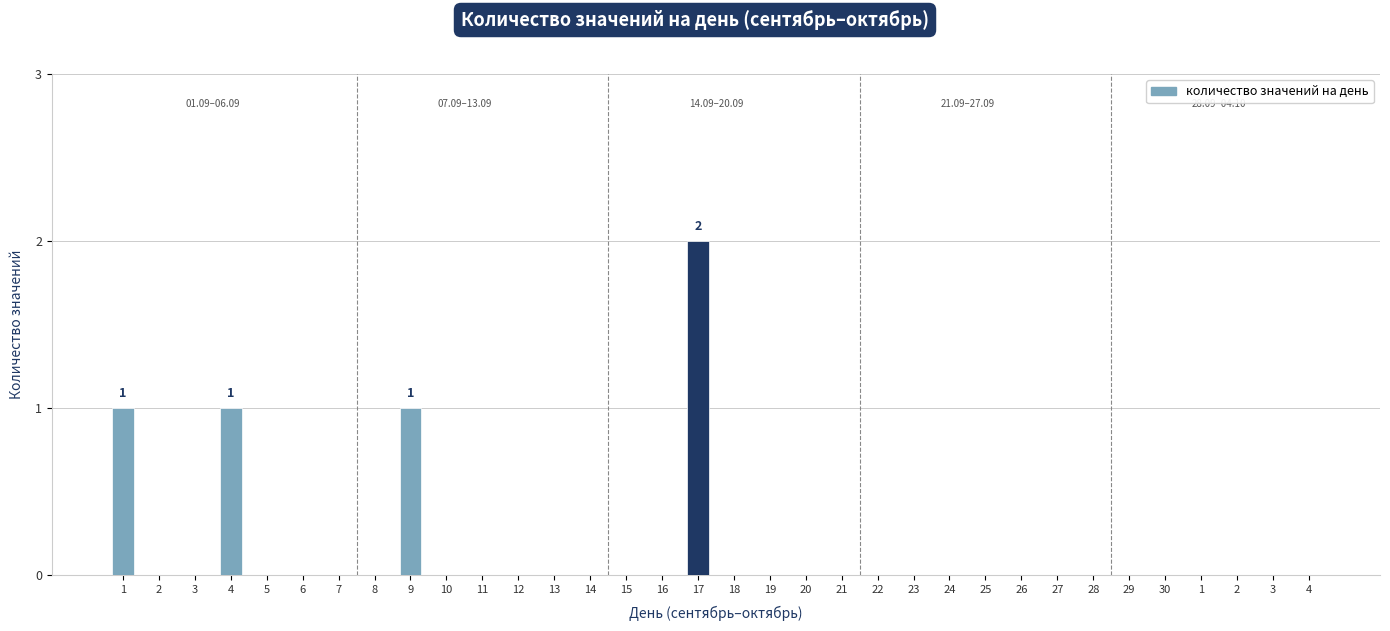

Are the bars horizontal?

No